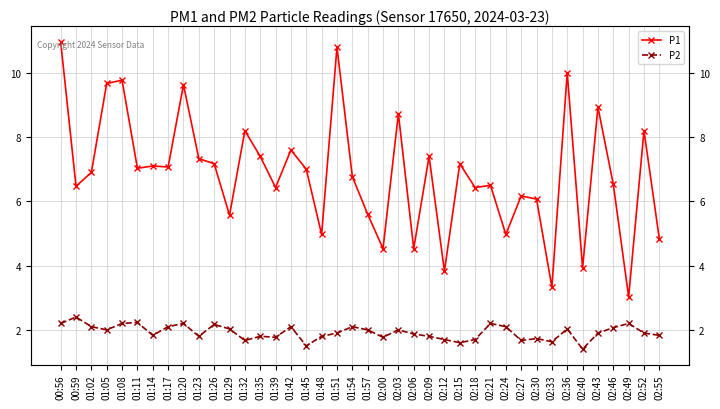

What is the greatest value displayed?

11.0